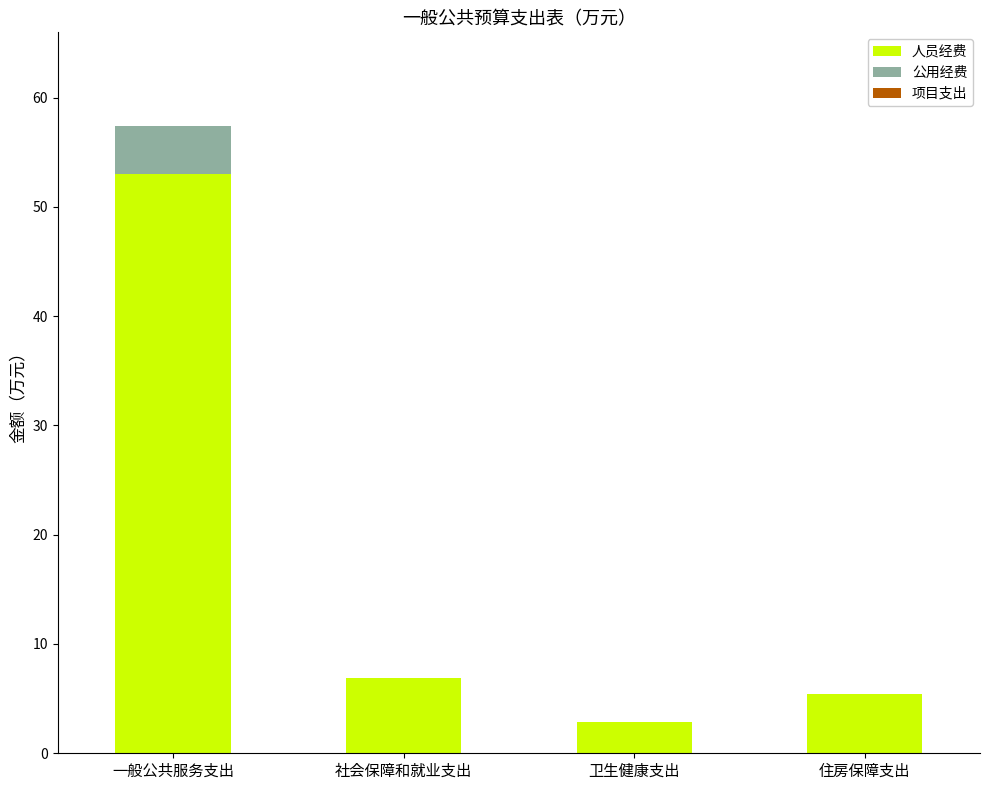

True or false: 人员经费 has a value of 2.8 at 卫生健康支出.

True